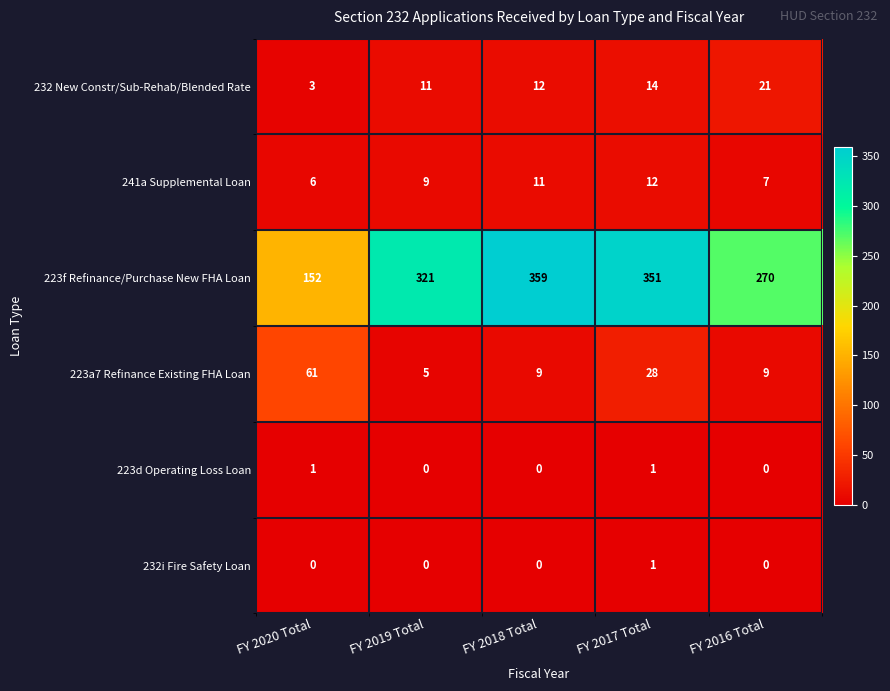

At which category does the chart reach its peak across all series?

FY 2018 Total